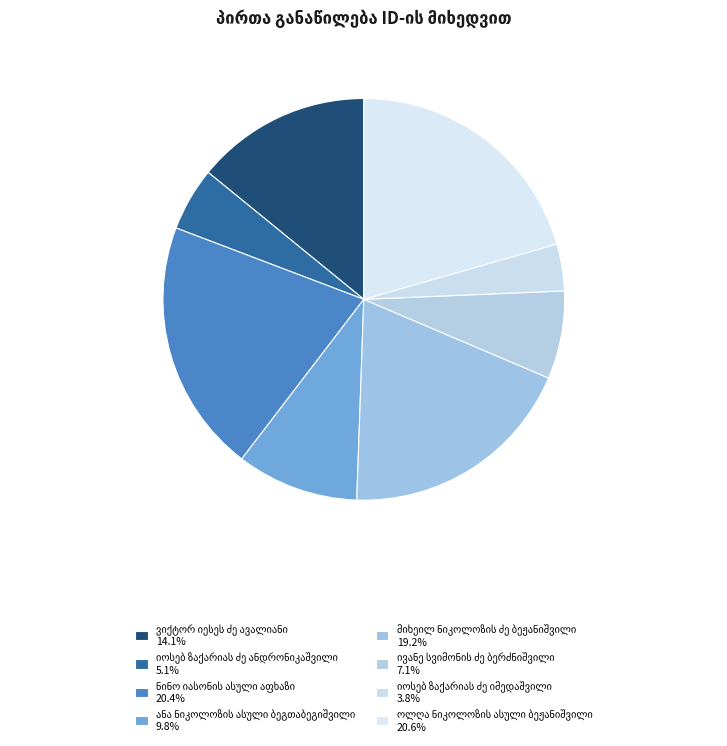

What is the change in value from ნინო იასონის ასული აფხაზი to ანა ნიკოლოზის ასული ბეგთაბეგიშვილი?

-4324